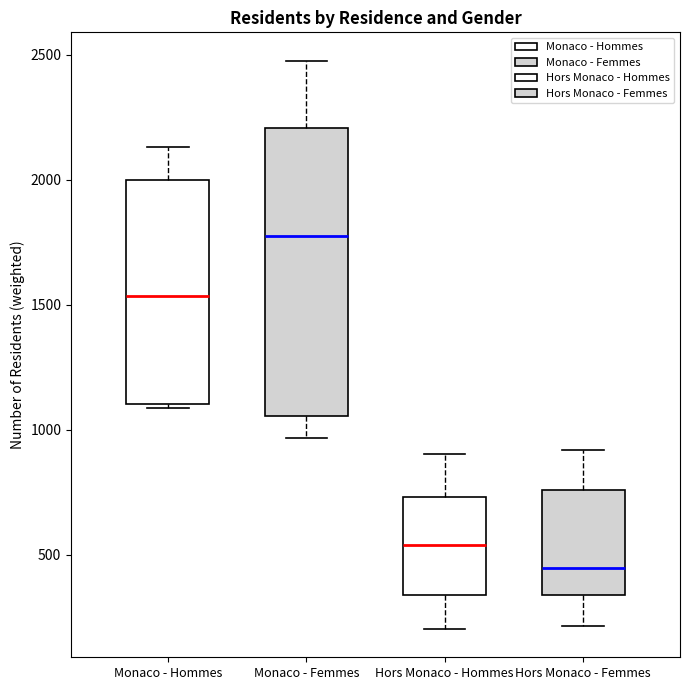

Comparing the boxes themselves (not the whiskers), which one is the tallest?

Monaco - Femmes